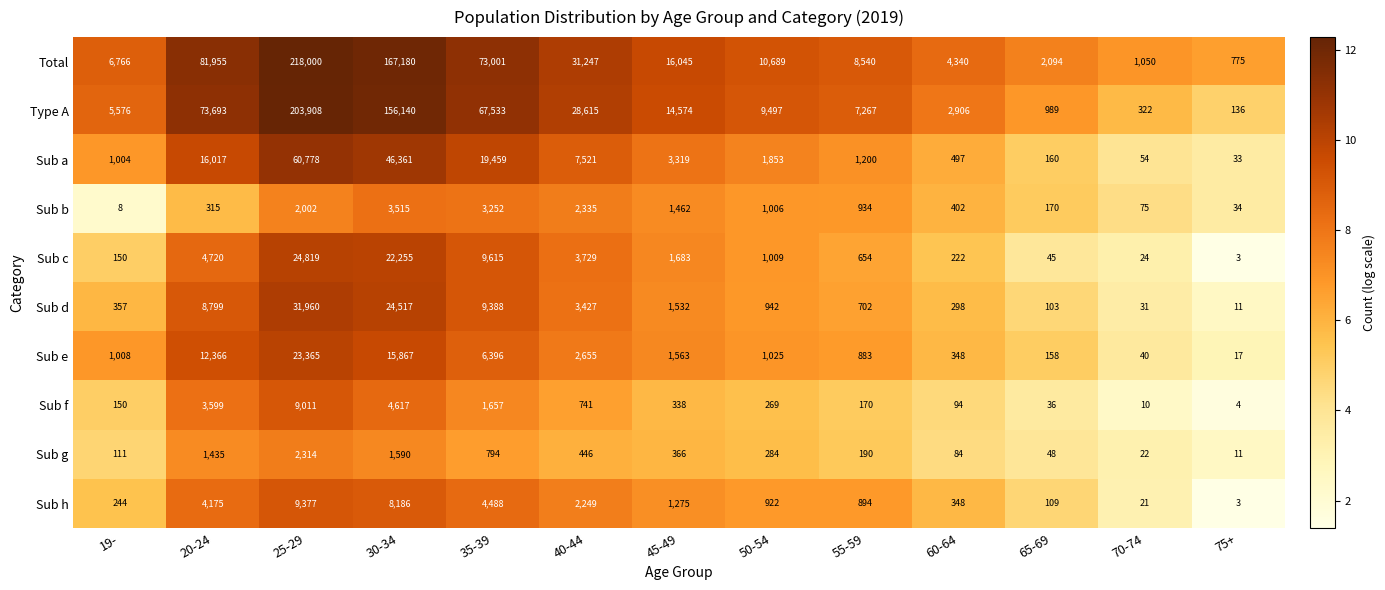

The value of Sub c at 19- is 150. True or false?

True